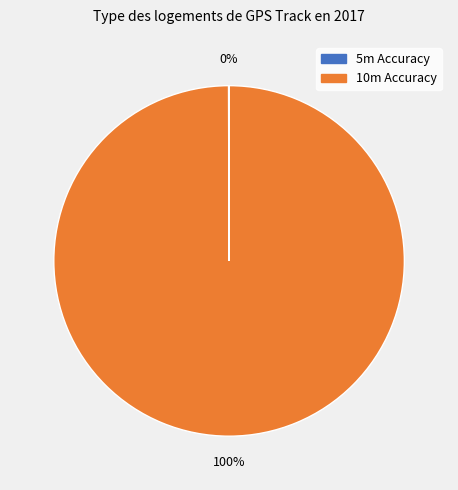

Is there a majority slice in this chart?

Yes